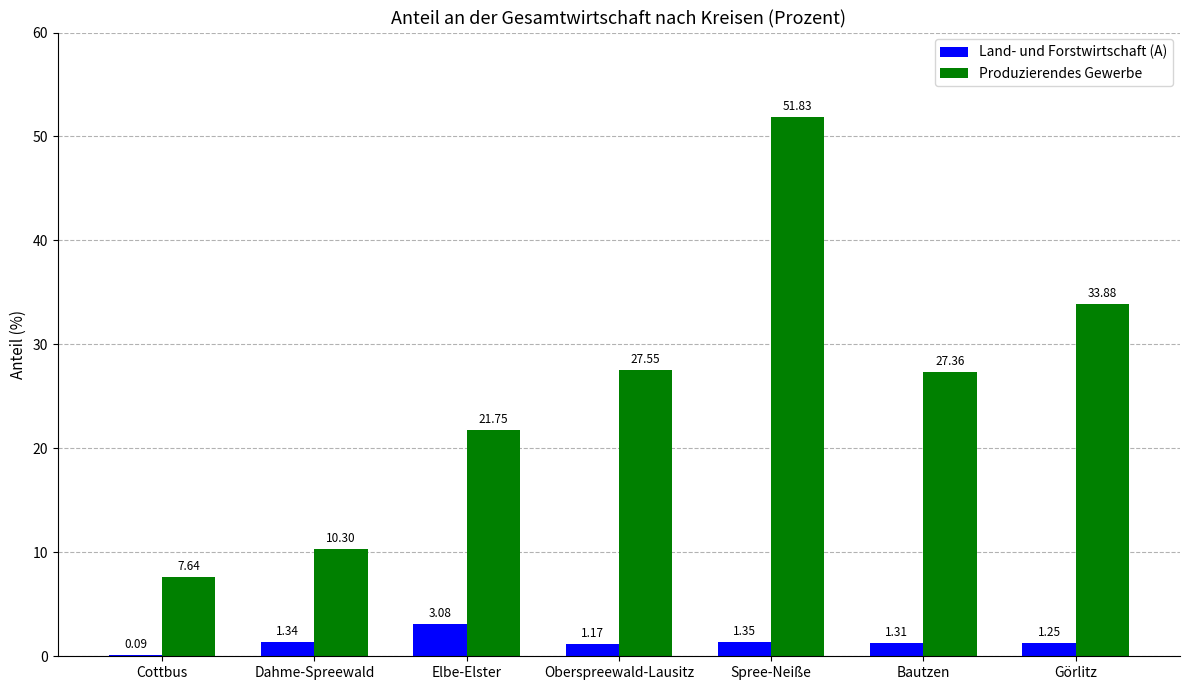

Where is Produzierendes Gewerbe nearest to the value 29?

Oberspreewald-Lausitz